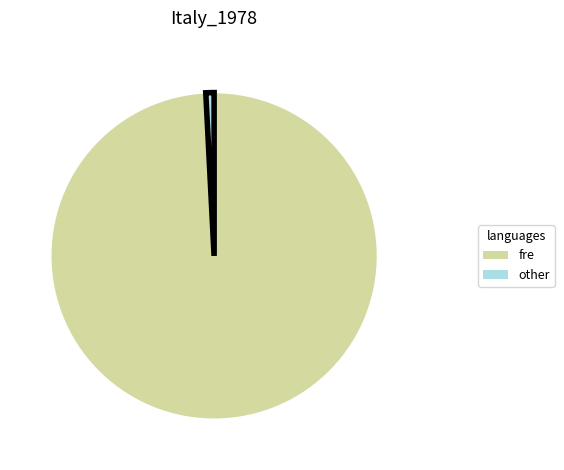

How many segments does this pie chart have?

2